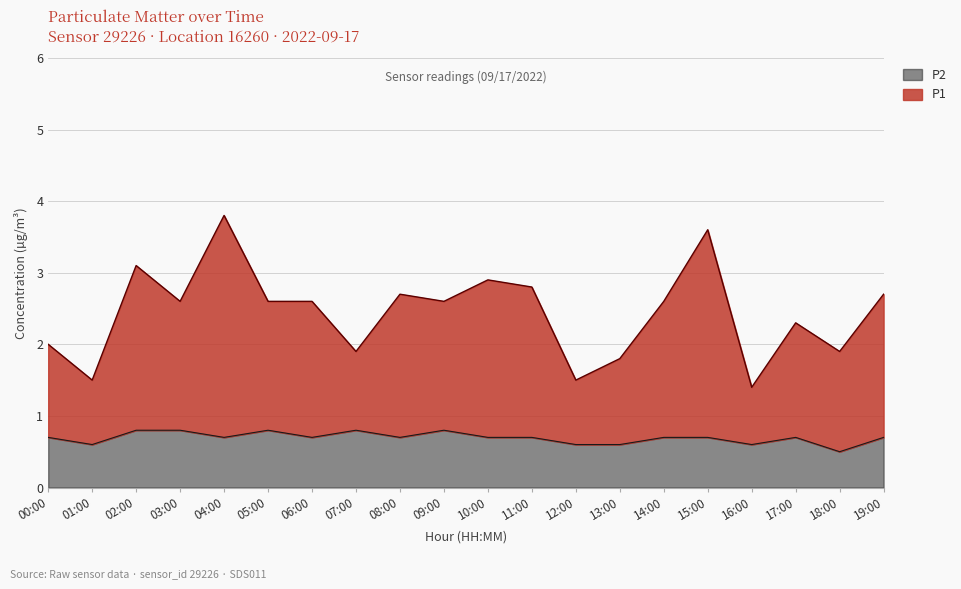

How many categories are shown in the chart?

20